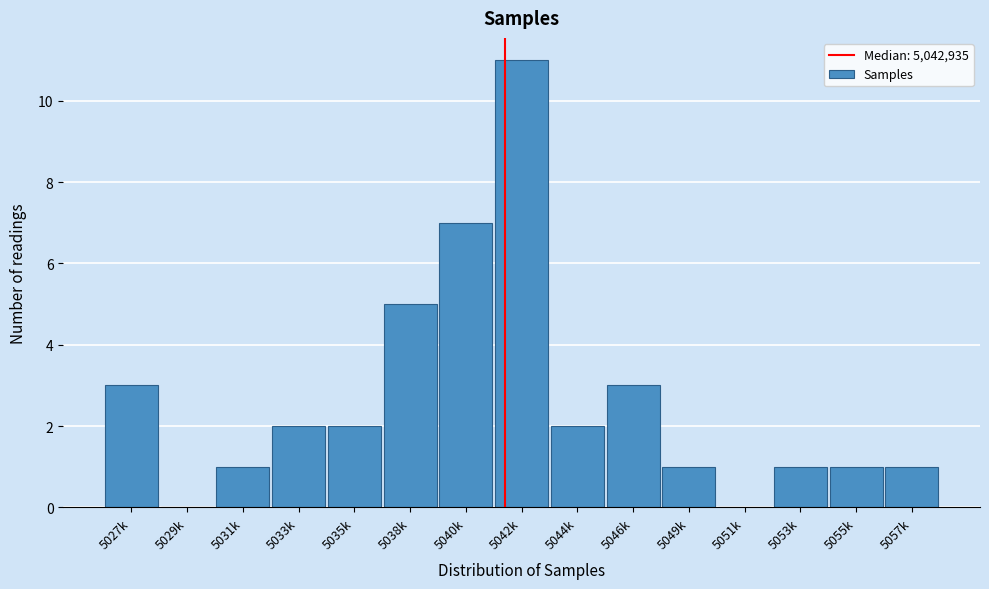

Reading left to right, what are all the values shown in this chart?

5027k=3	5029k=0	5031k=1	5033k=2	5035k=2	5038k=5	5040k=7	5042k=11	5044k=2	5046k=3	5049k=1	5051k=0	5053k=1	5055k=1	5057k=1